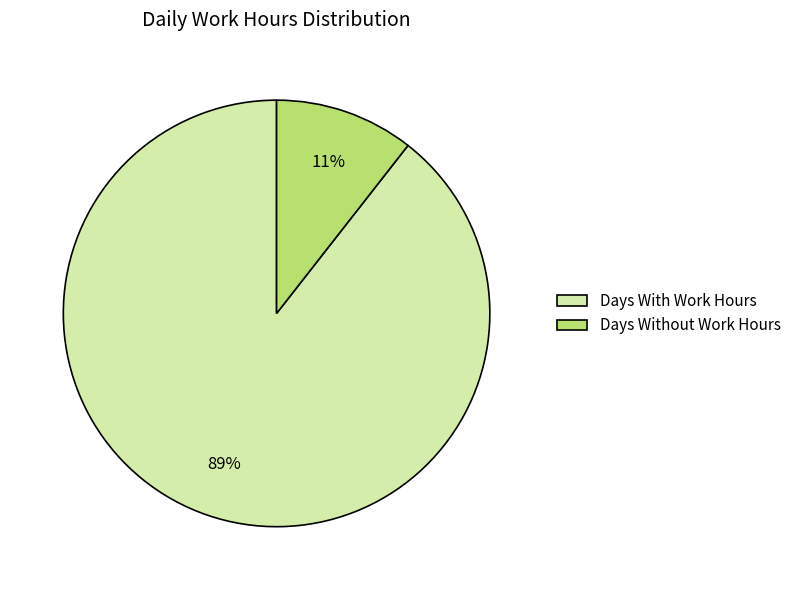

To the nearest percent, what percentage of the pie is Days With Work Hours?

89%